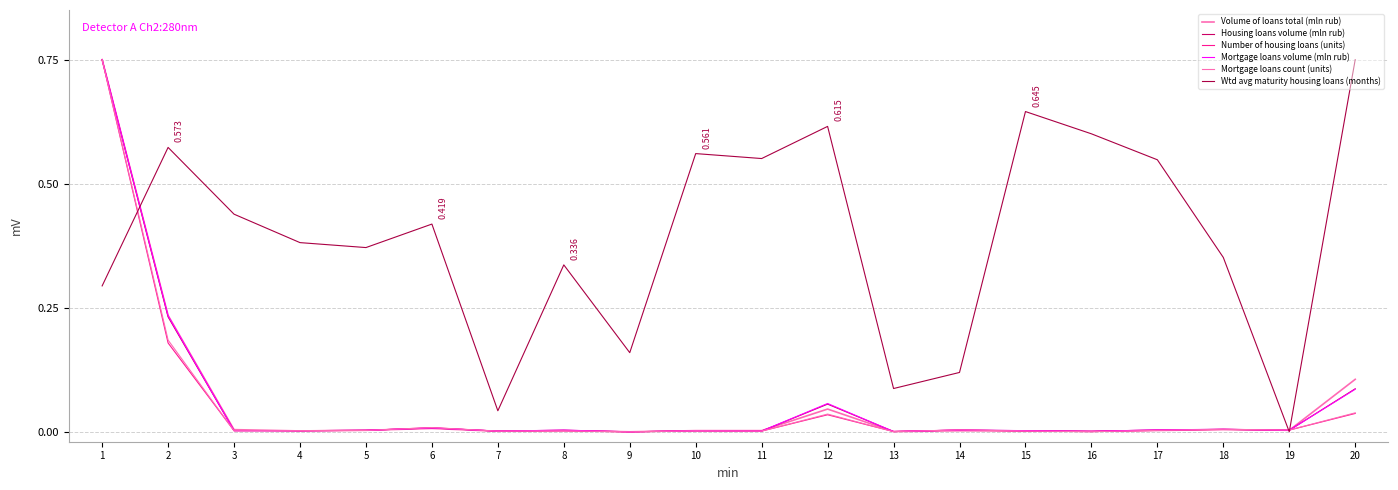

How many times do Mortgage loans count (units) and Volume of loans total (mln rub) cross each other?

8